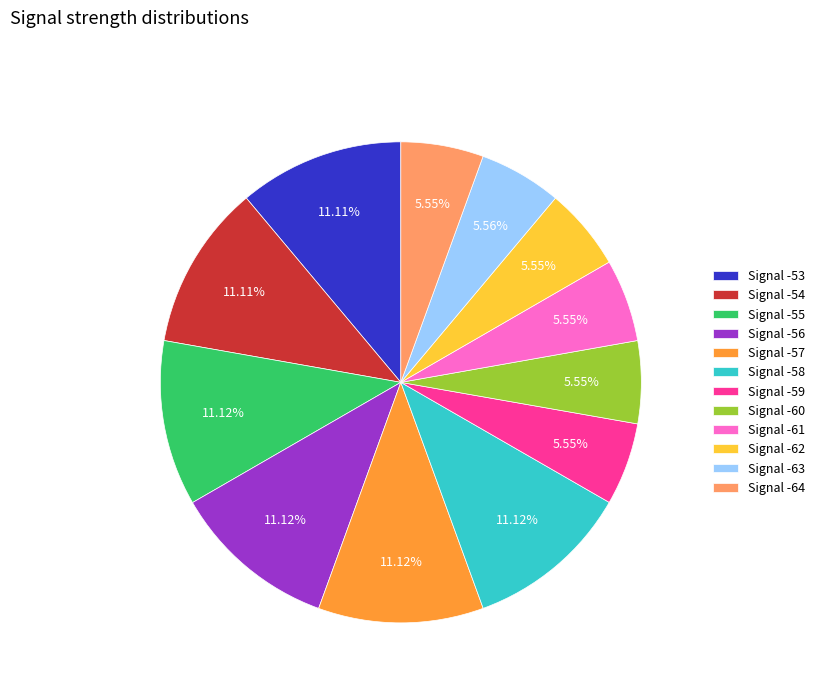

Does Signal -57 account for over 50% of the chart?

No